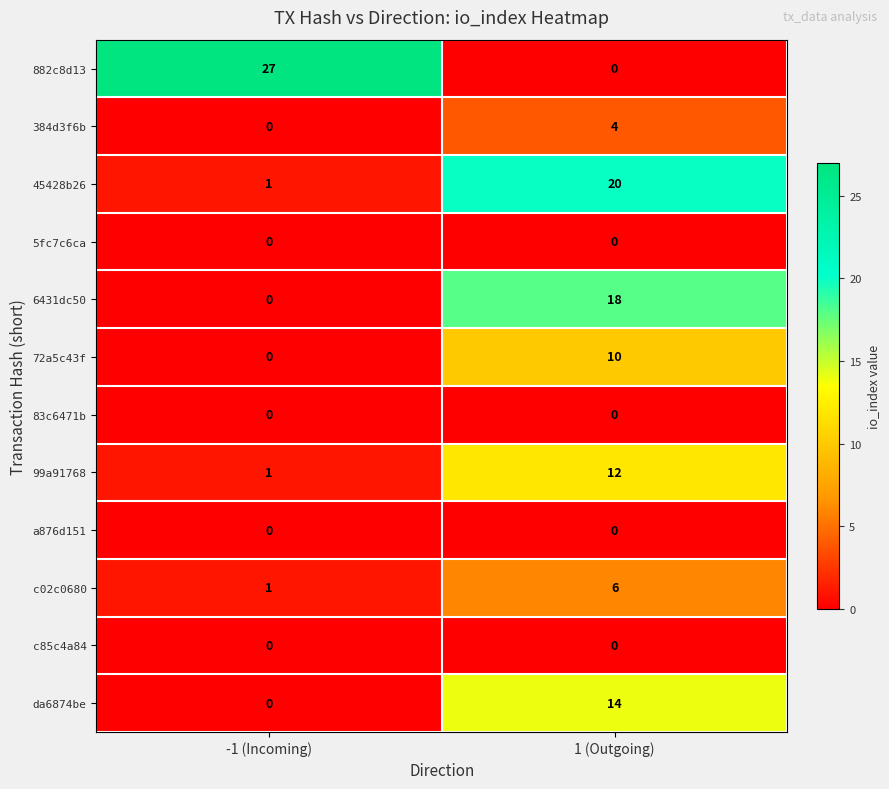

How many distinct data groups are displayed?

12